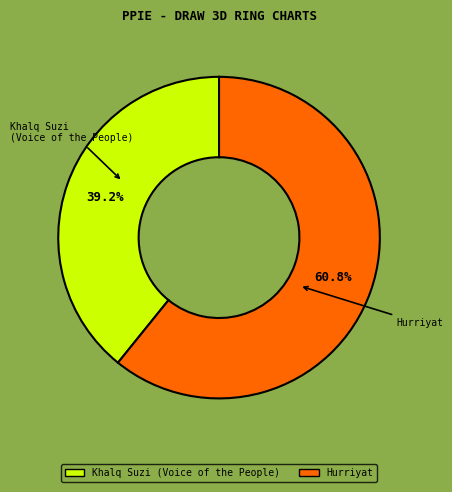

To the nearest percent, what is the difference between the Khalq Suzi (Voice of the People) and Hurriyat slice percentages?

22%